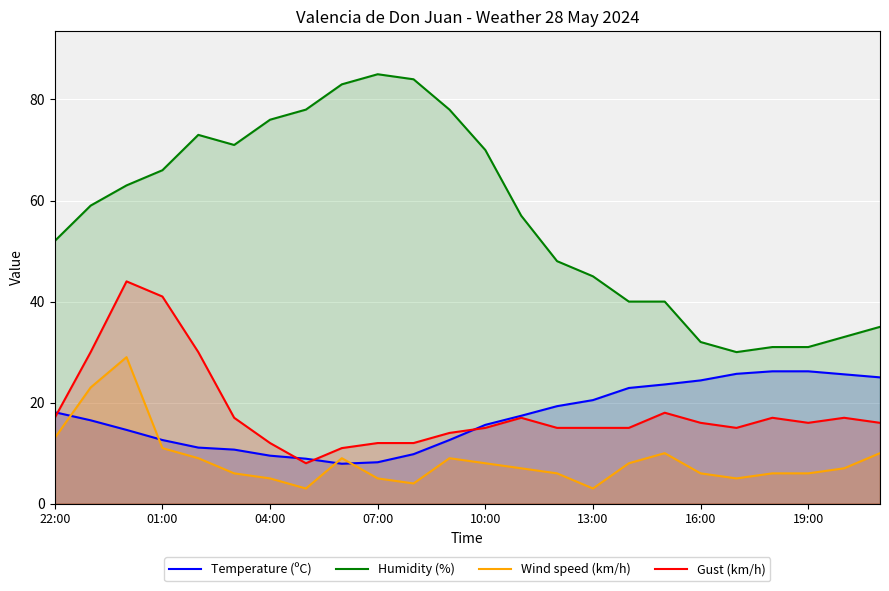

What is the maximum value shown in the chart?

85.0